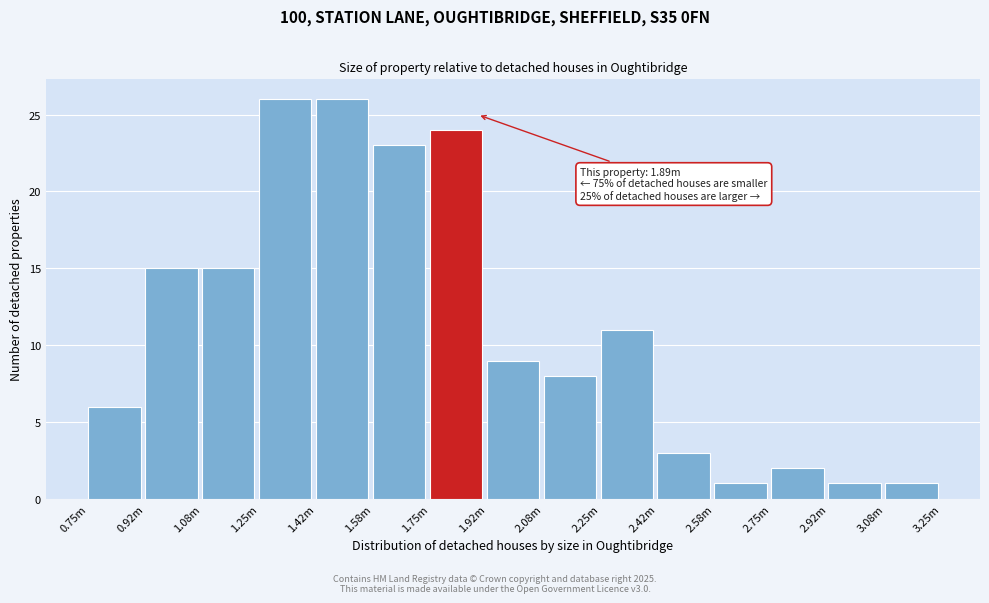

Reading left to right, extract all data points from this chart.

0.75m=6	0.92m=15	1.08m=15	1.25m=26	1.42m=26	1.58m=23	1.75m=24	1.92m=9	2.08m=8	2.25m=11	2.42m=3	2.58m=1	2.75m=2	2.92m=1	3.08m=1